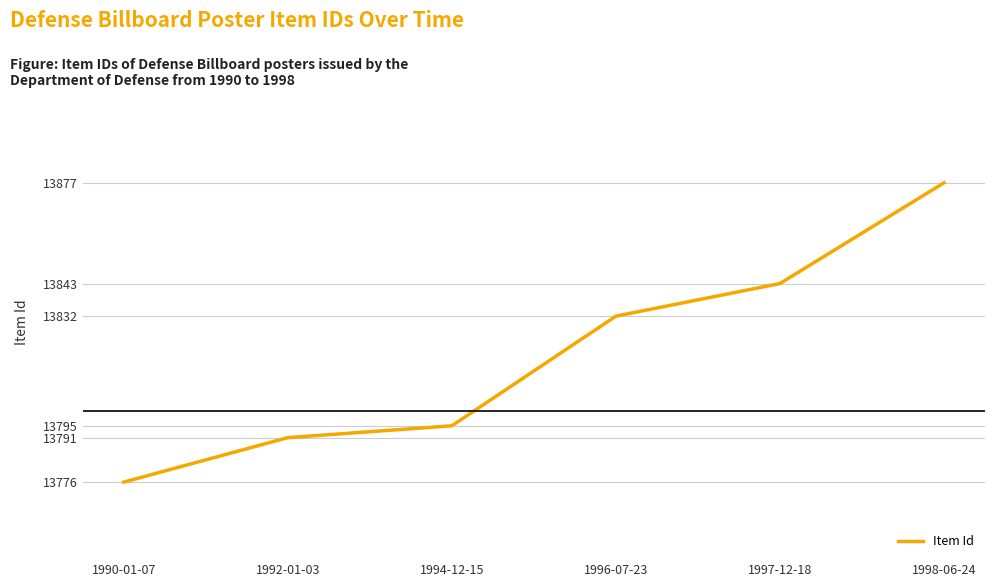

What is the sum of all values?

82914